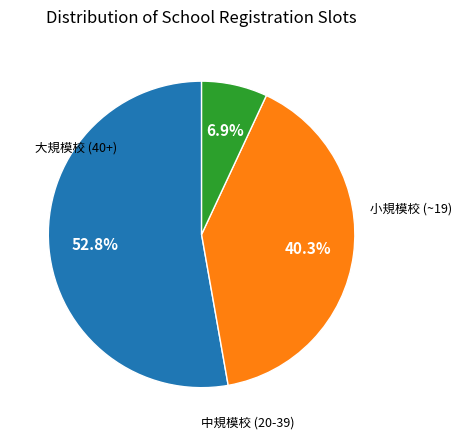

Does any single category account for the majority?

Yes